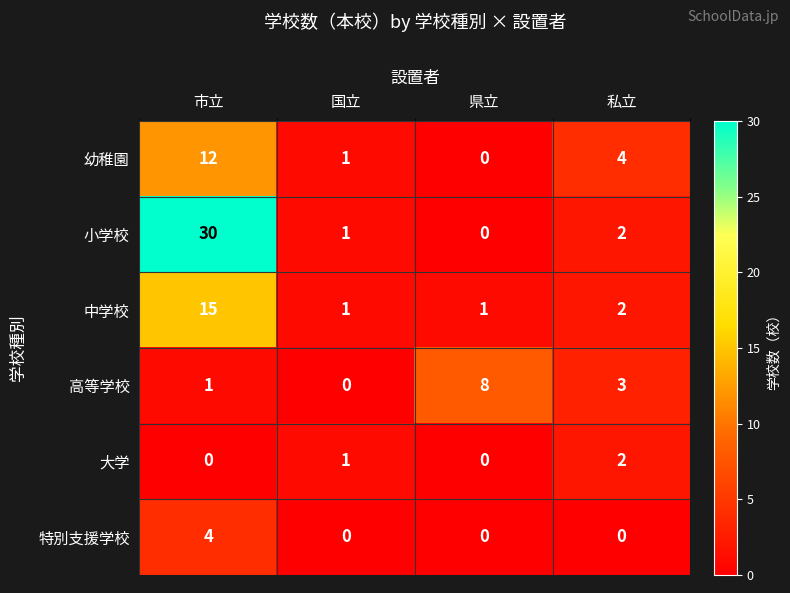

Reading right to left, list all the values displayed in this chart.

幼稚園: 4	0	1	12
小学校: 2	0	1	30
中学校: 2	1	1	15
高等学校: 3	8	0	1
大学: 2	0	1	0
特別支援学校: 0	0	0	4